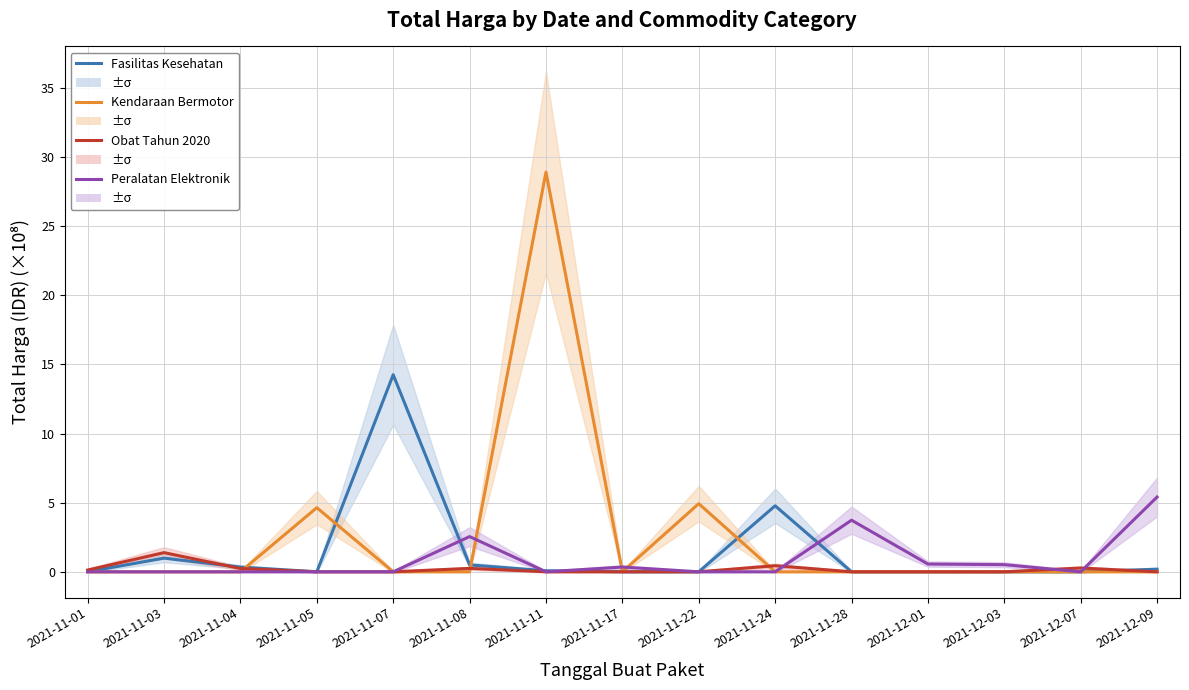

Which category has the lowest value in the Kendaraan Bermotor series?

2021-11-01